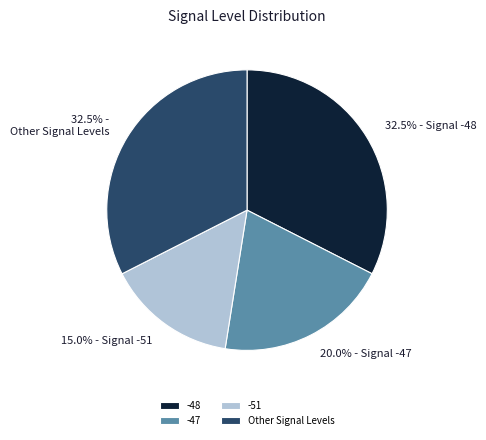

Which slice is the smallest?

-51